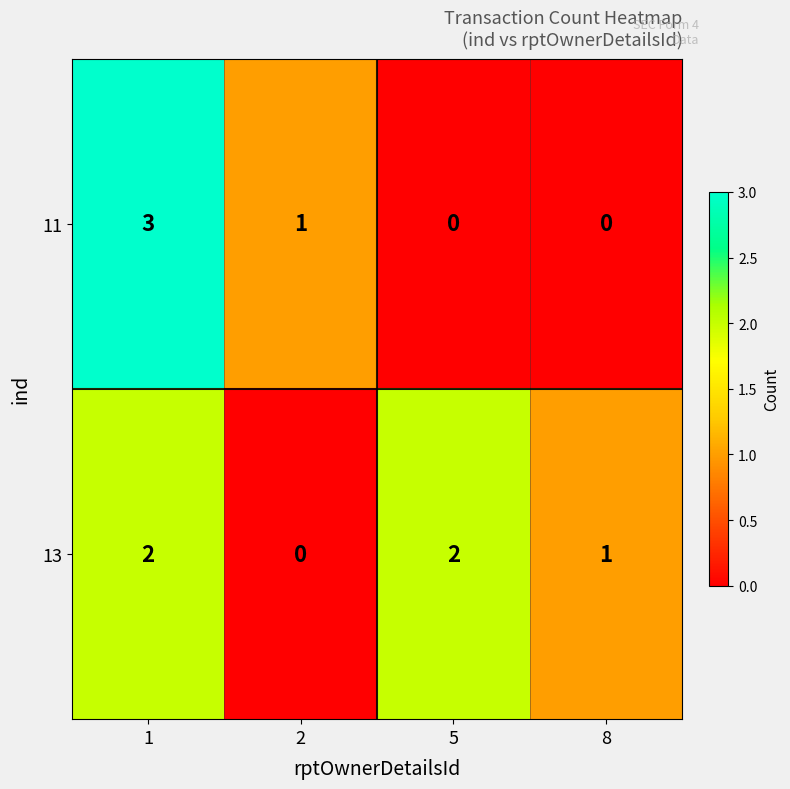

What is the difference between the maximum and minimum values in the 11 series?

3